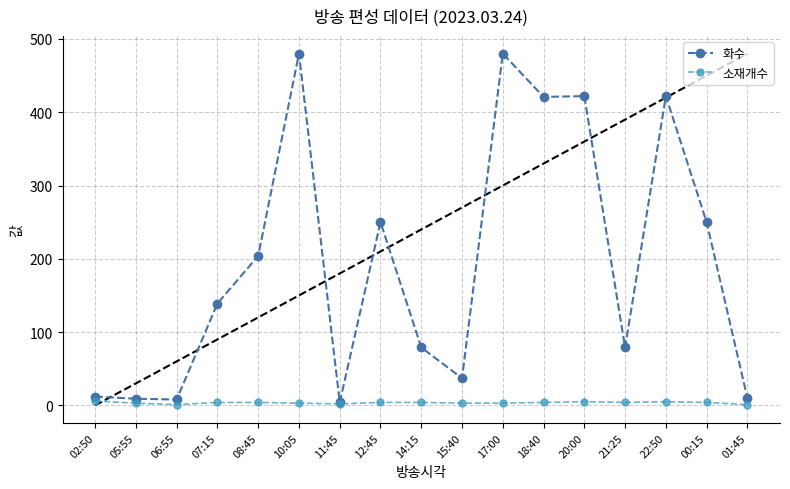

True or false: 화수 has a value of 250 at 00:15.

True